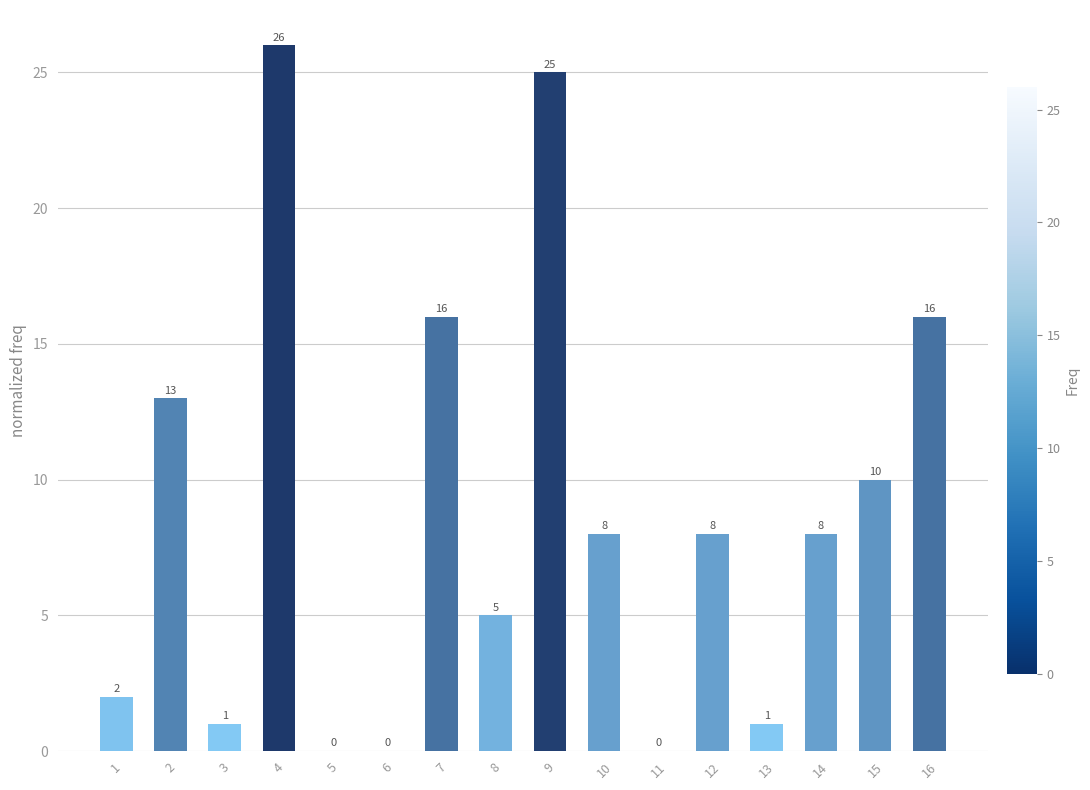

What is the change in value from 3 to 12?

+7